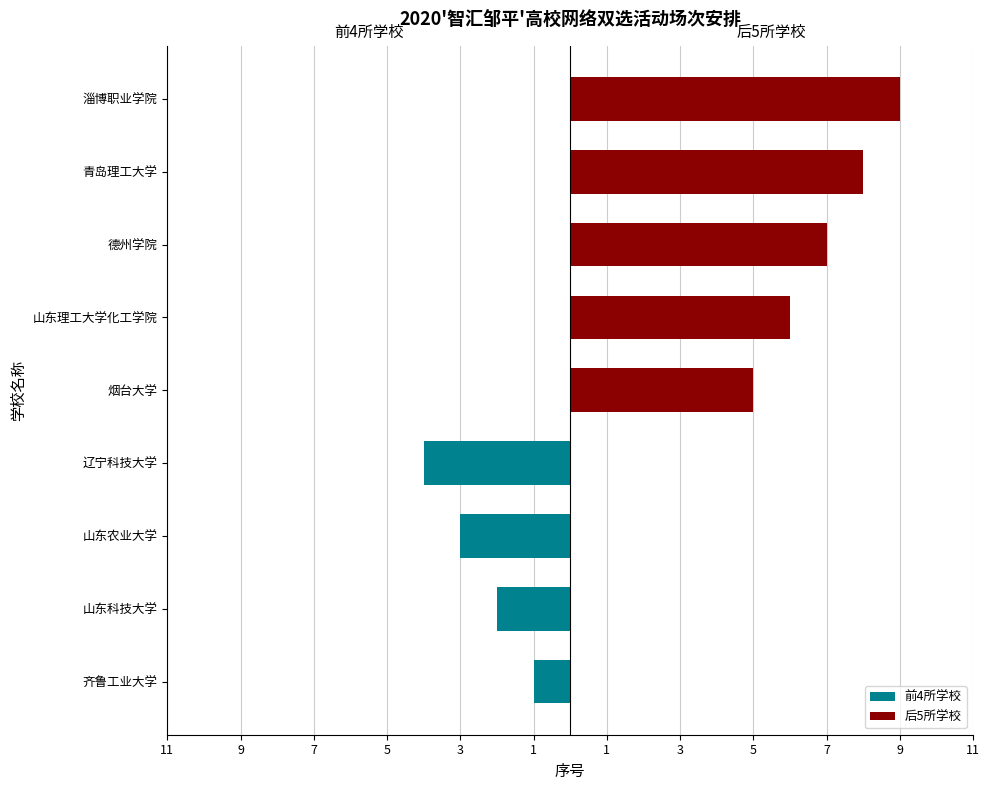

How many values are between 3 and 7?

5